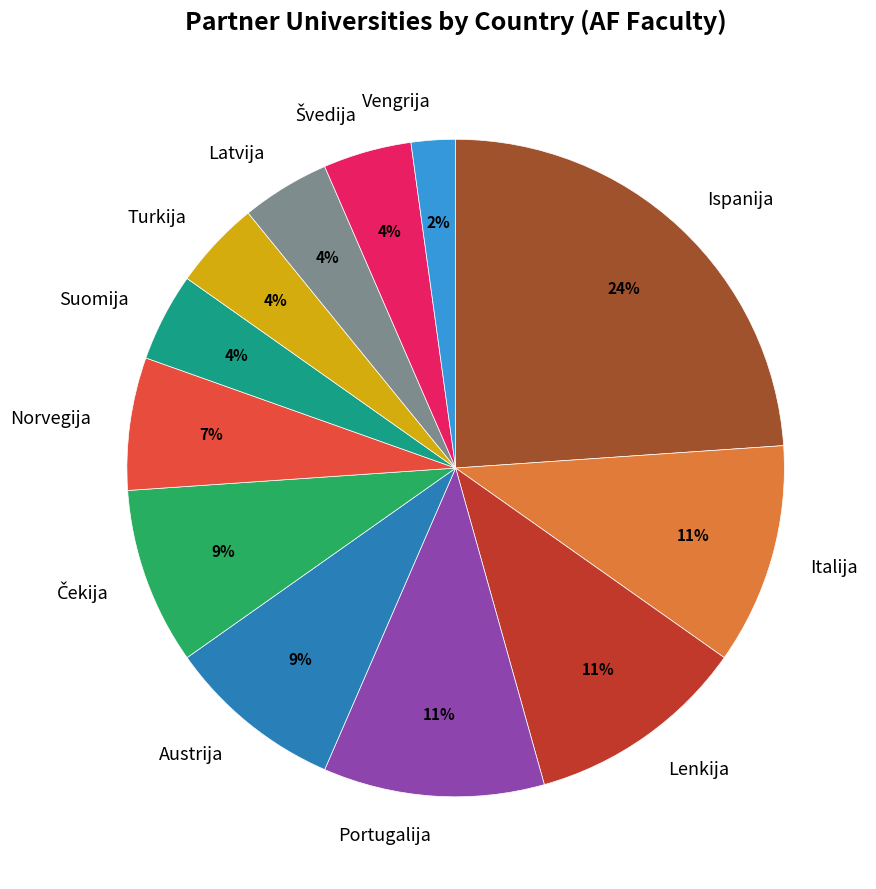

True or false: Suomija accounts for 15% of the total.

False